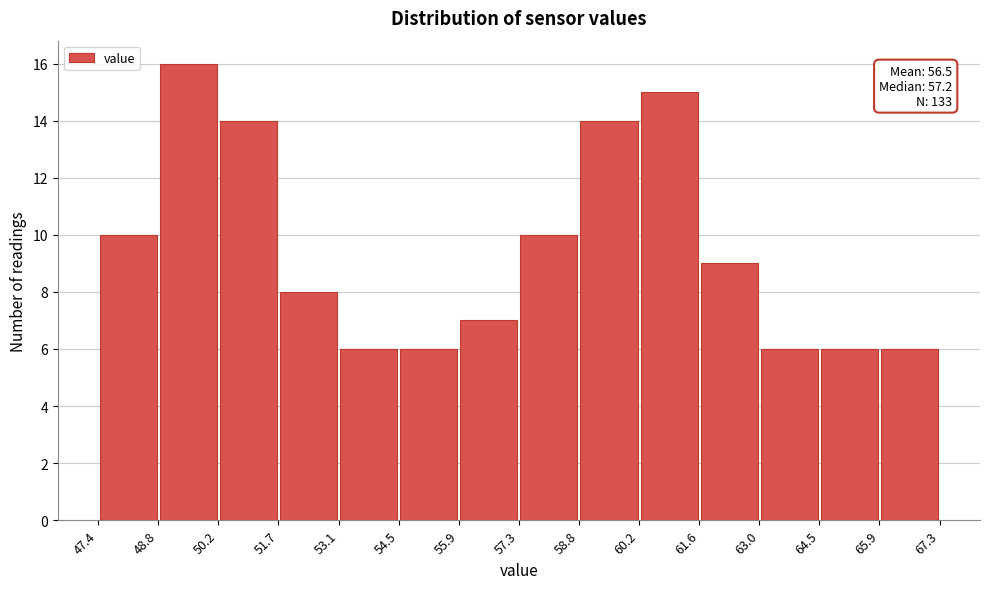

Which range on the x-axis has the tallest bar?

48.8 to 50.2